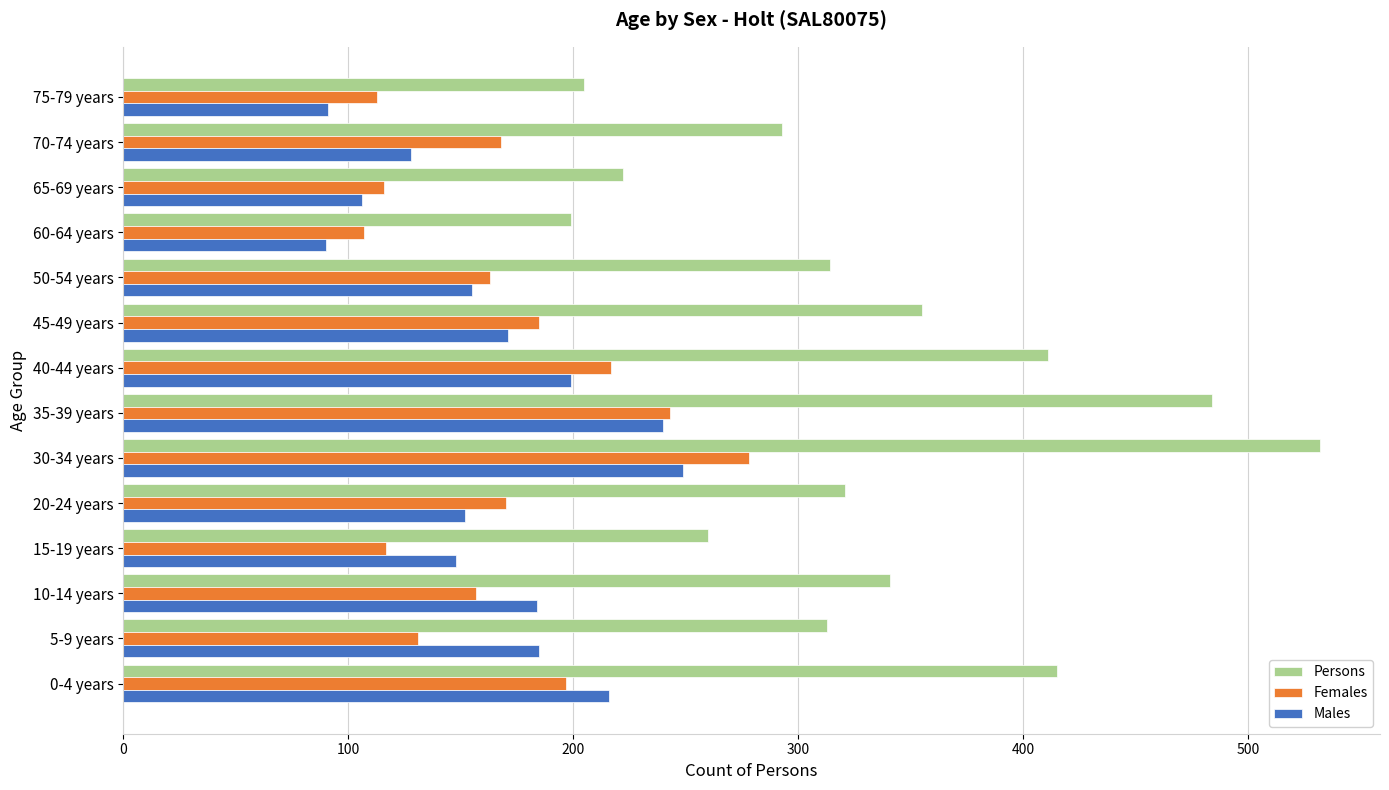

How many distinct data groups are displayed?

3